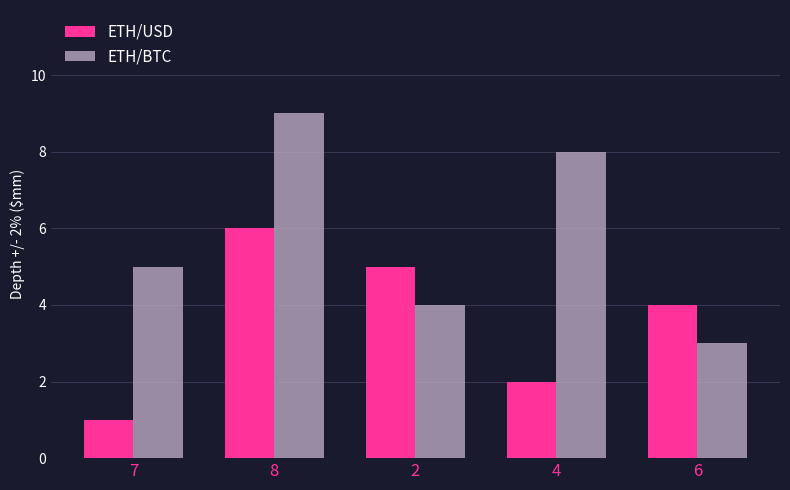

What is the difference between the highest and lowest values at 7?

4